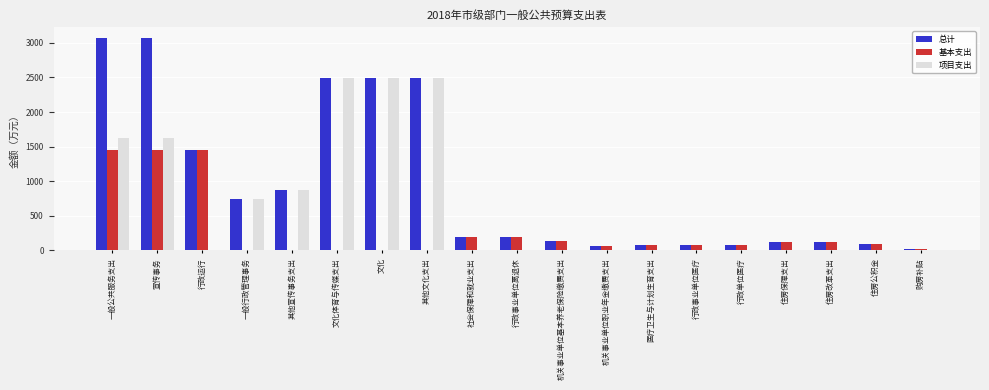

Between 一般公共服务支出 and 社会保障和就业支出, which series saw the biggest shift?

总计